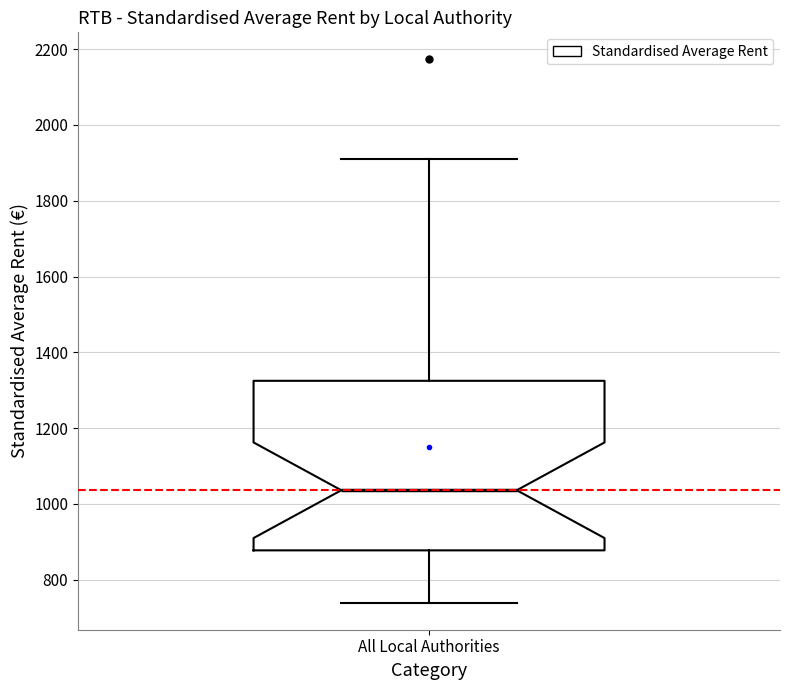

Read this box plot against the y-axis: the position of the median line, the range covered by the box, and the ends of both whiskers. The values are not printed on the chart, so give them approximately, as read against the axis.

median 1040, box 880 to 1320, whiskers 740 to 1920